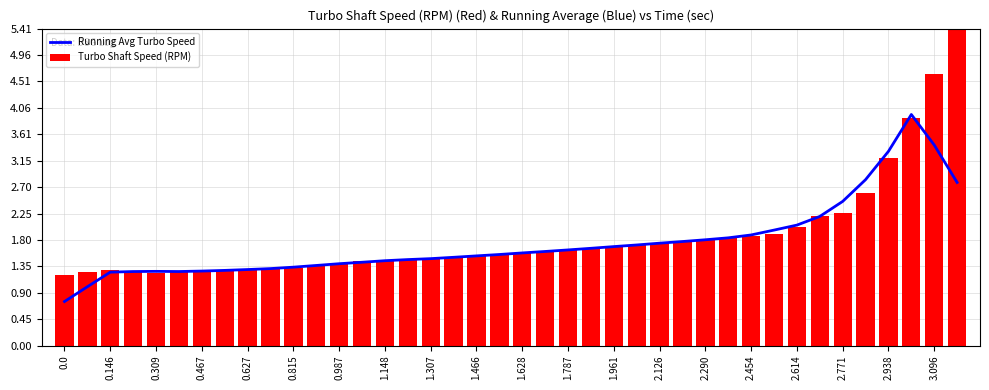

What position from the left is 27?

28